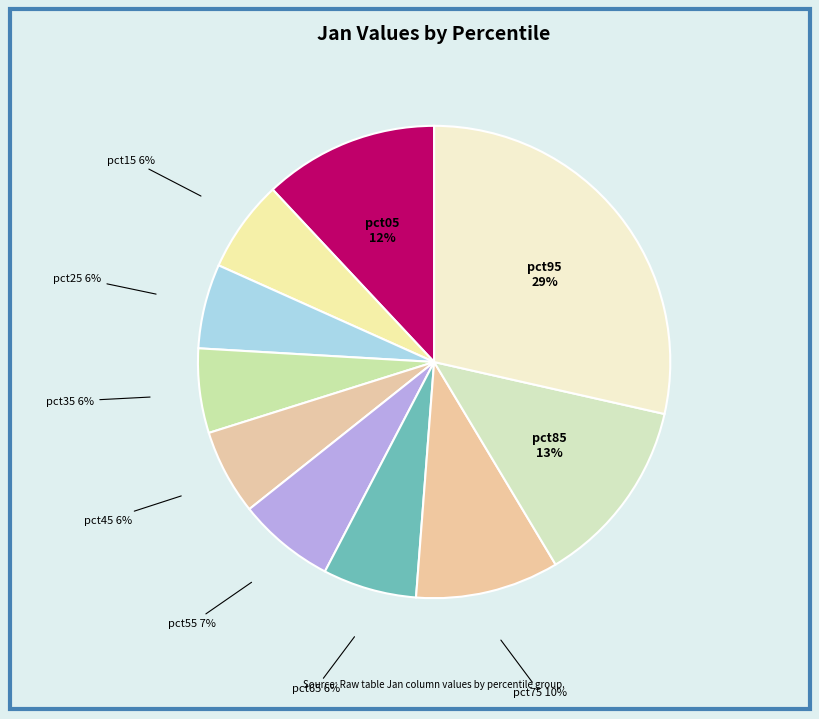

To the nearest percent, what is the difference between the largest and smallest slice percentages?

23%